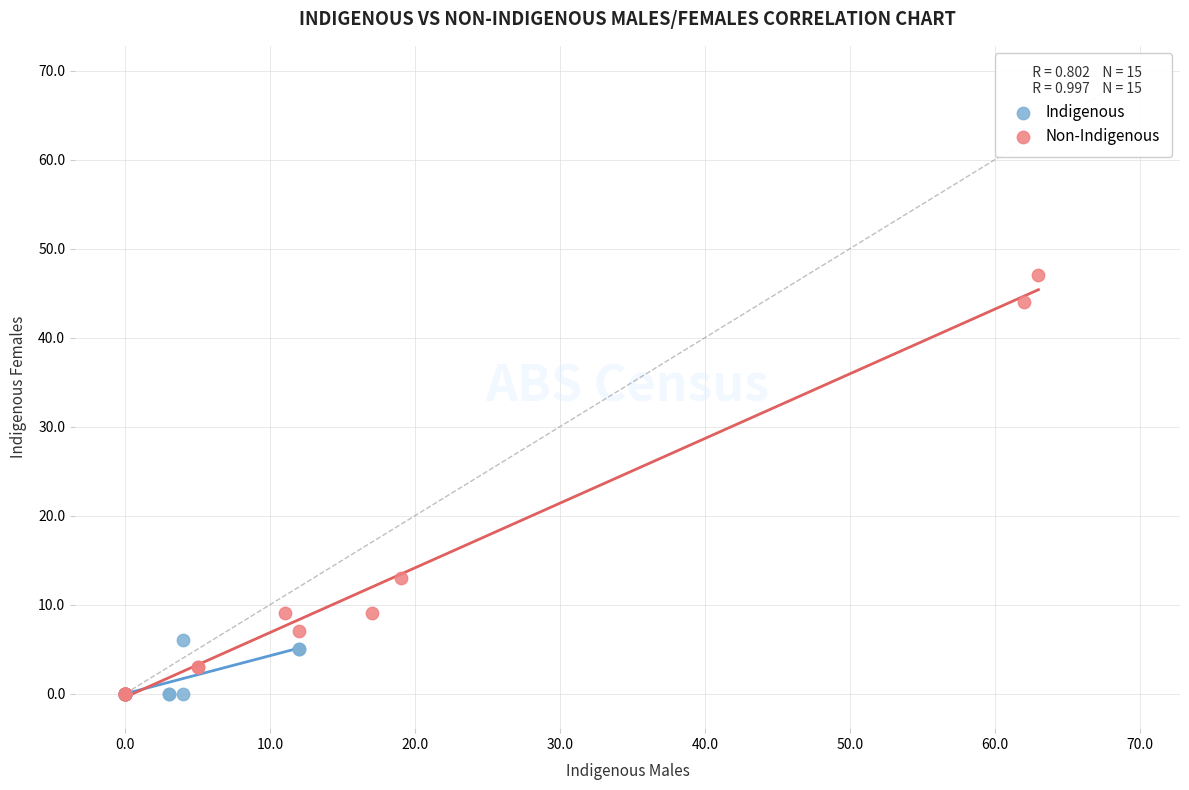

Which series has the widest spread of Y values?

Non-Indigenous